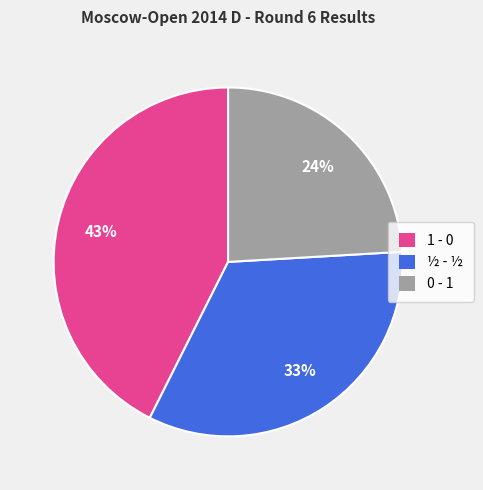

Rank the categories by value from lowest to highest.

0 - 1, ½ - ½, 1 - 0